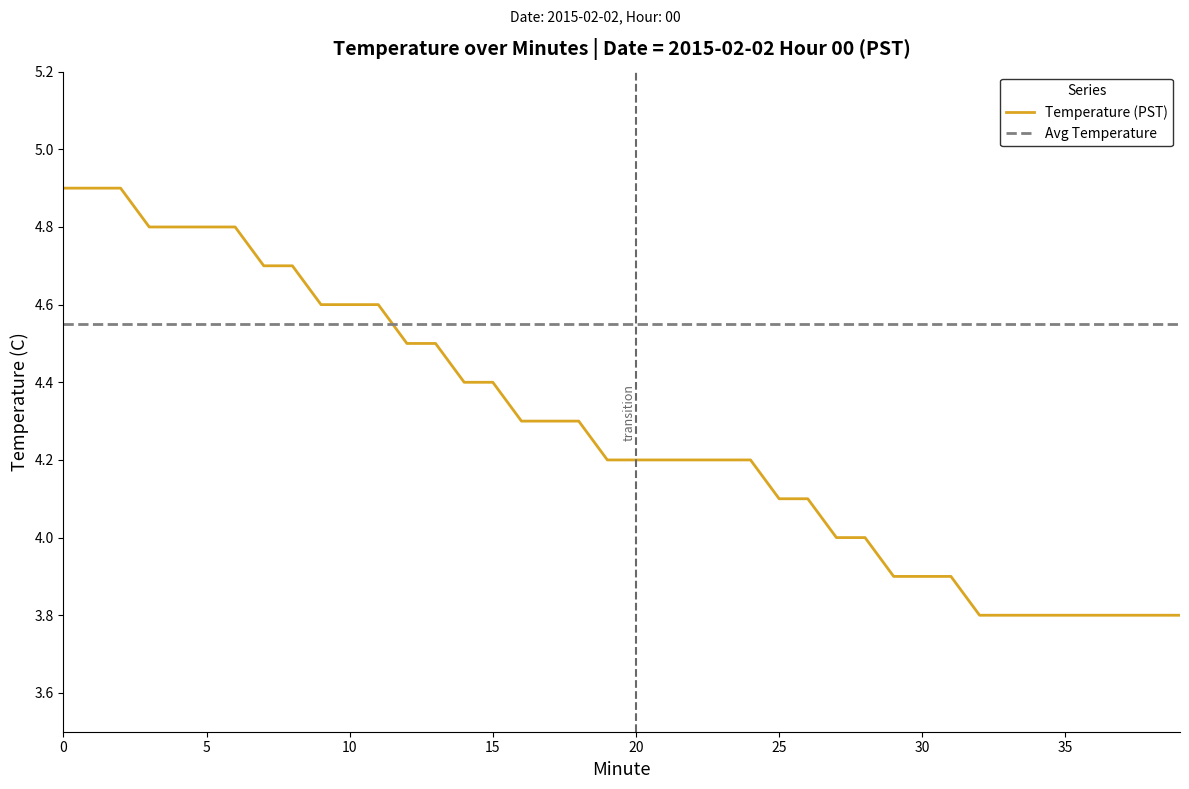

At how many categories does at least one series exceed 4?

40